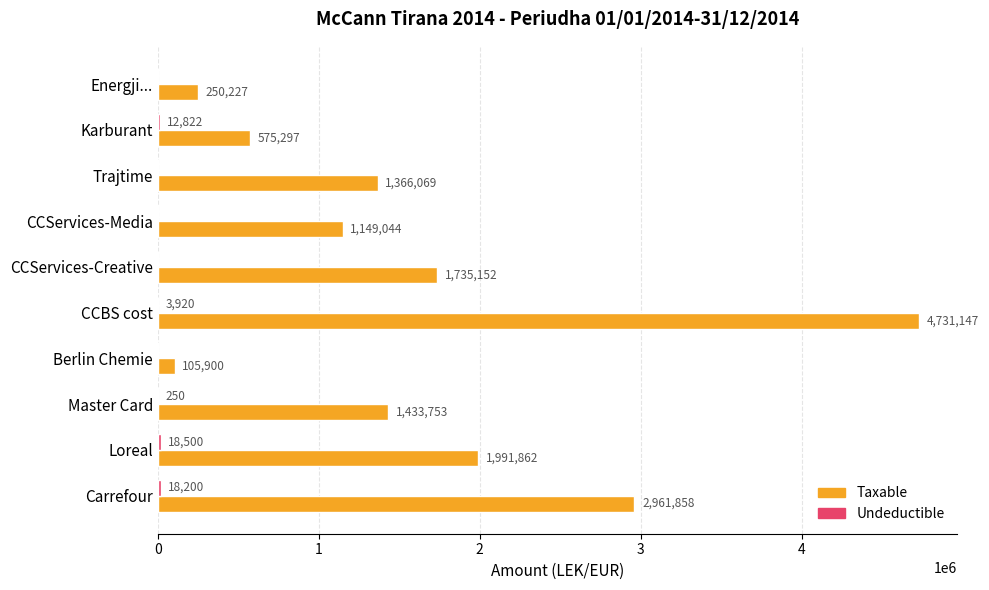

At which category is the sum across all series the highest?

CCBS cost